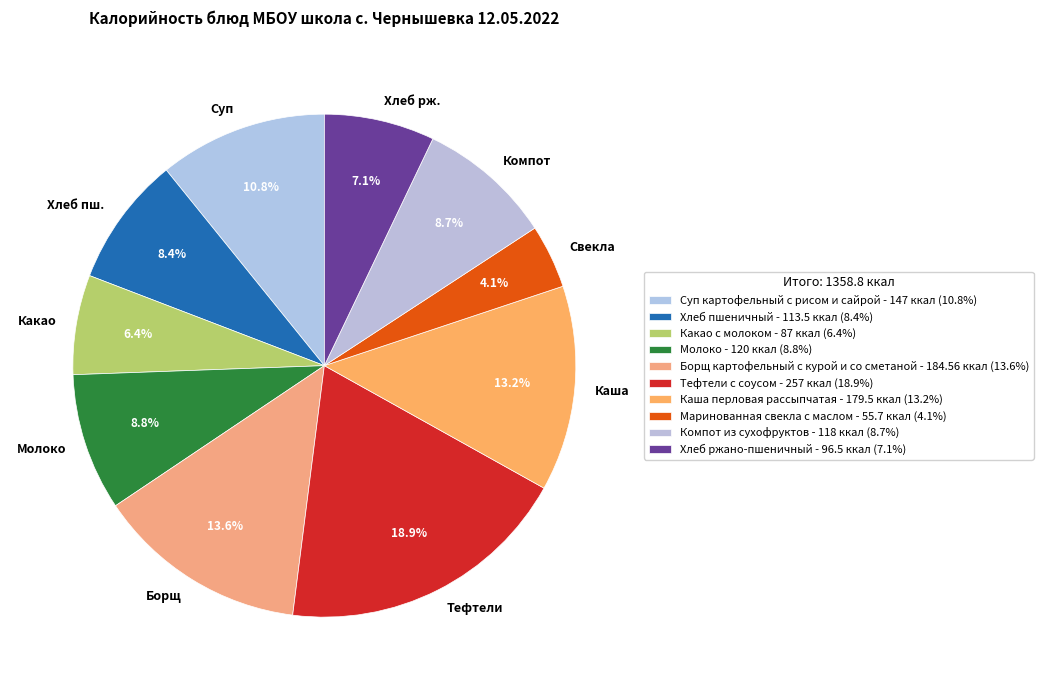

Does any single category account for the majority?

No